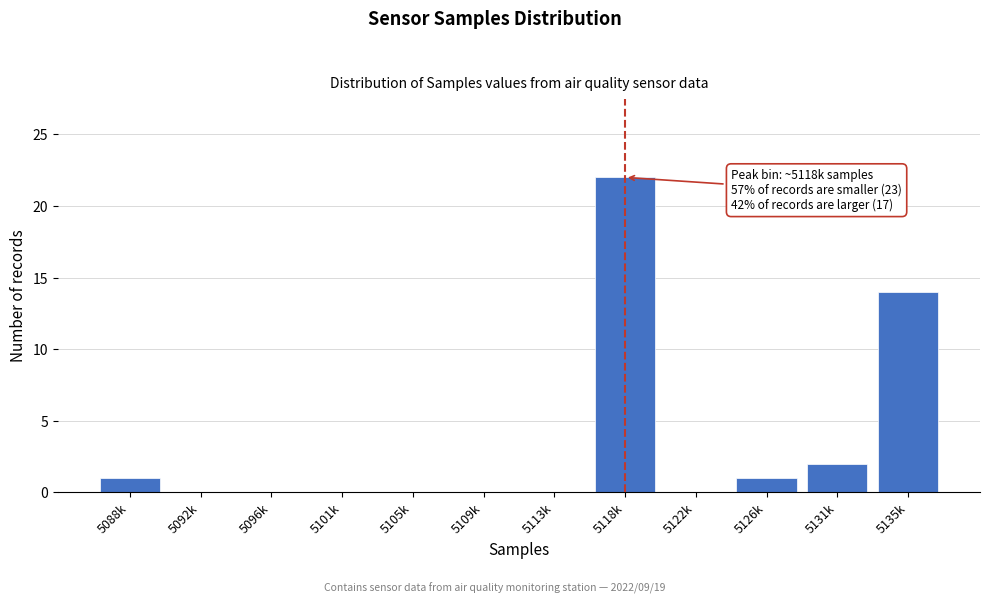

Reading right to left, what are all the values shown in this chart?

5135k=14	5131k=2	5126k=1	5122k=0	5118k=22	5113k=0	5109k=0	5105k=0	5101k=0	5096k=0	5092k=0	5088k=1